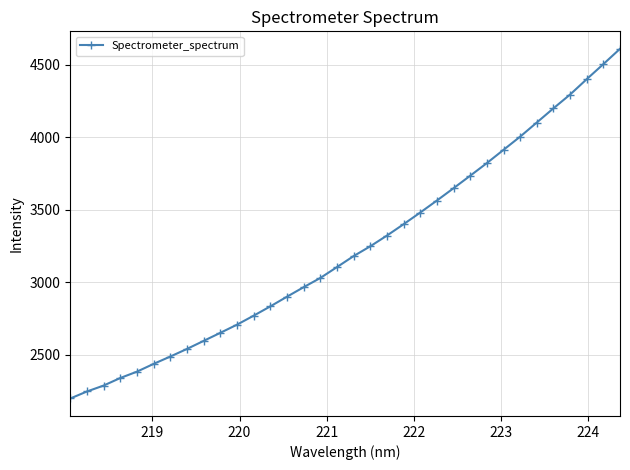

What is the average value?

3232.6